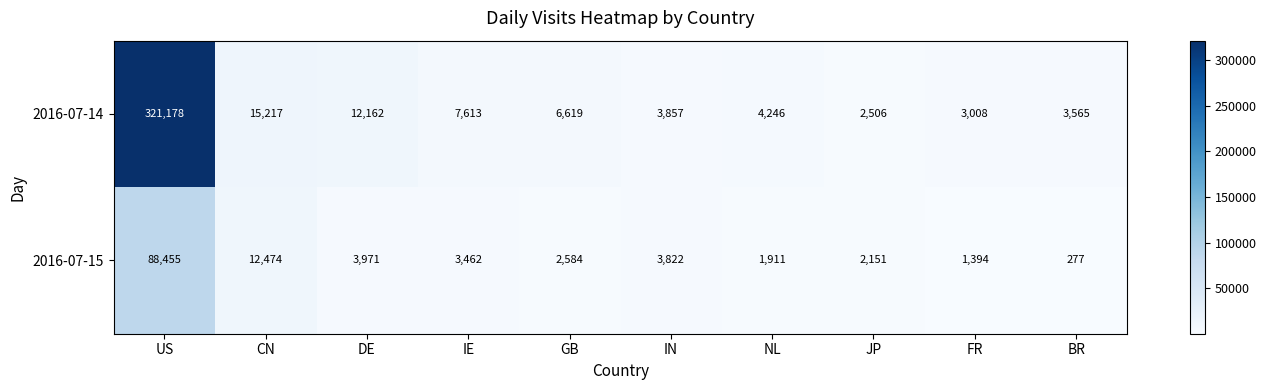

How many series are shown in this chart?

2